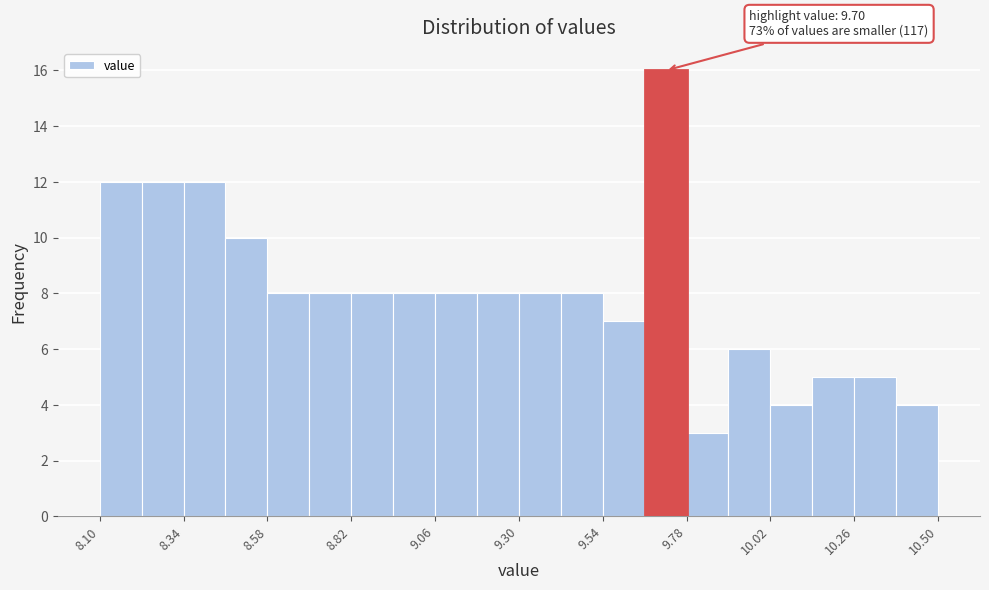

Around what value on the x-axis is the tallest bar? Give the approximate position of its centre, as read against the axis.

9.70